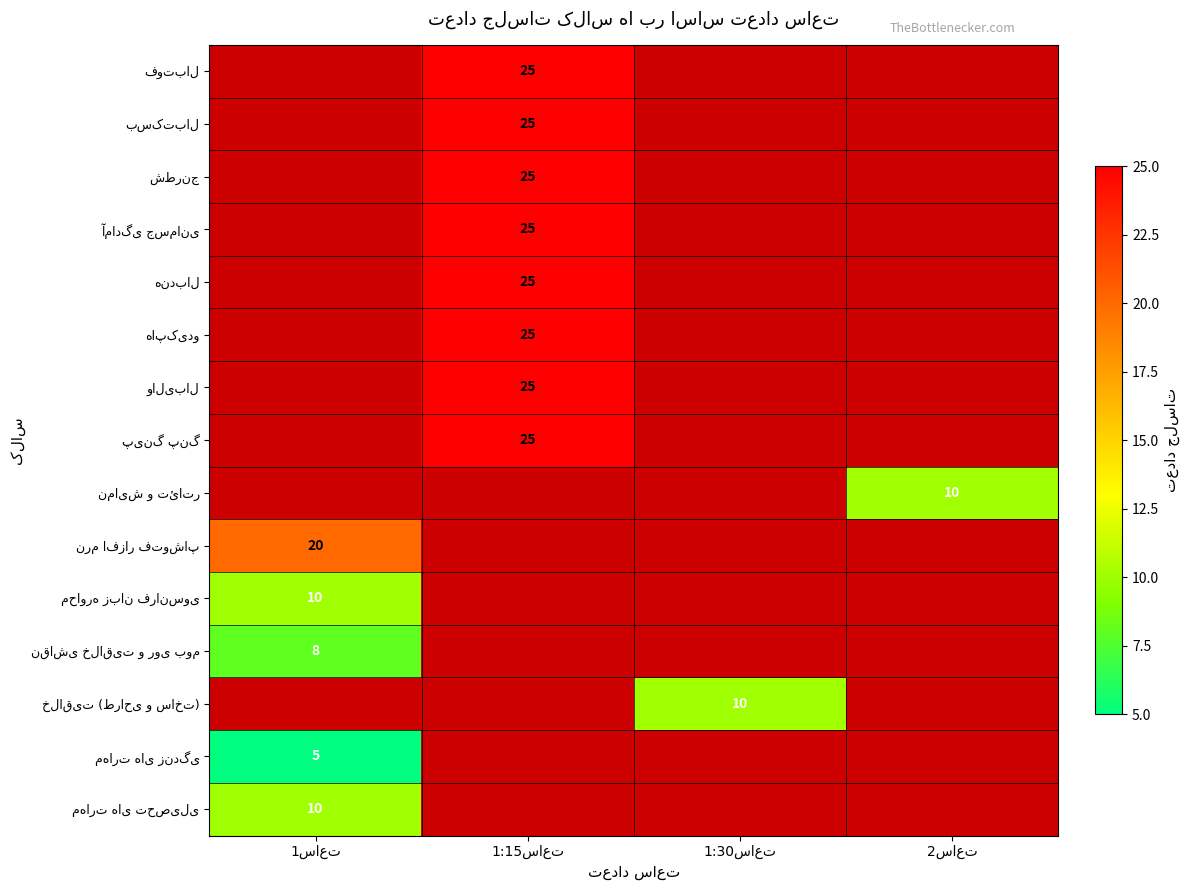

List the series in order of their overall mean, highest first.

فوتبال, بسکتبال, شطرنج, آمادگی جسمانی, هندبال, هاپکیدو, والیبال, پینگ پنگ, نمایش و تئاتر, نرم افزار فتوشاپ, محاوره زبان فرانسوی, نقاشی خلاقیت و روی بوم, خلاقیت (طراحی و ساخت), مهارت های زندگی, مهارت های تحصیلی